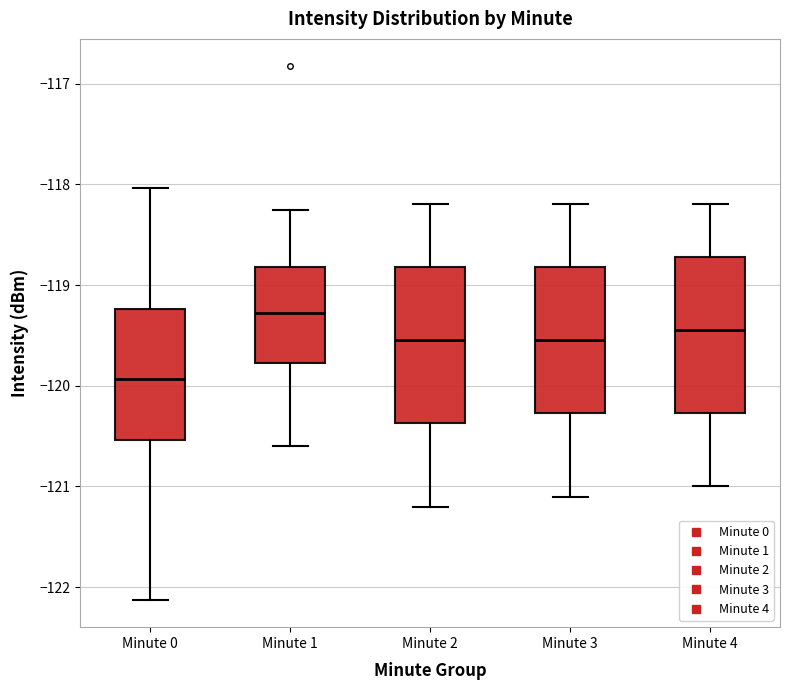

Where does the median line of the box for Minute 4 sit on the y-axis? The values are not printed on the chart, so give them approximately, as read against the axis.

-119.4